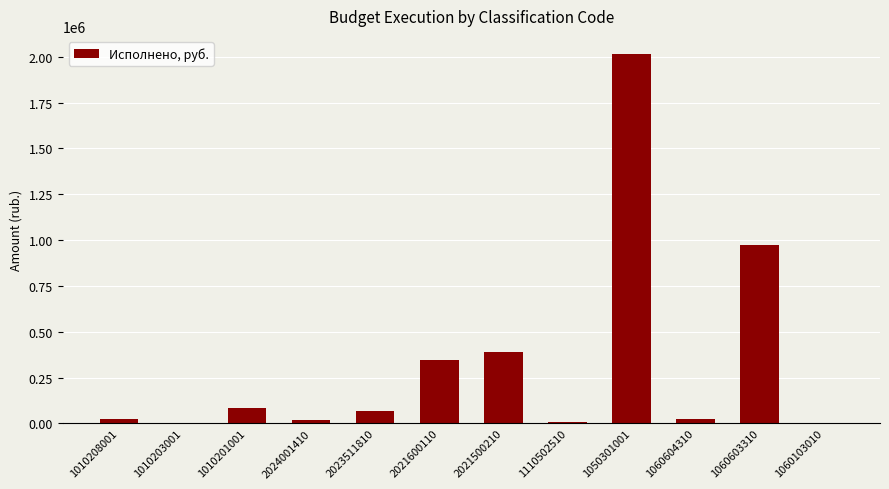

The chart shows a value of 74039.3 at 2021600110. True or false?

False